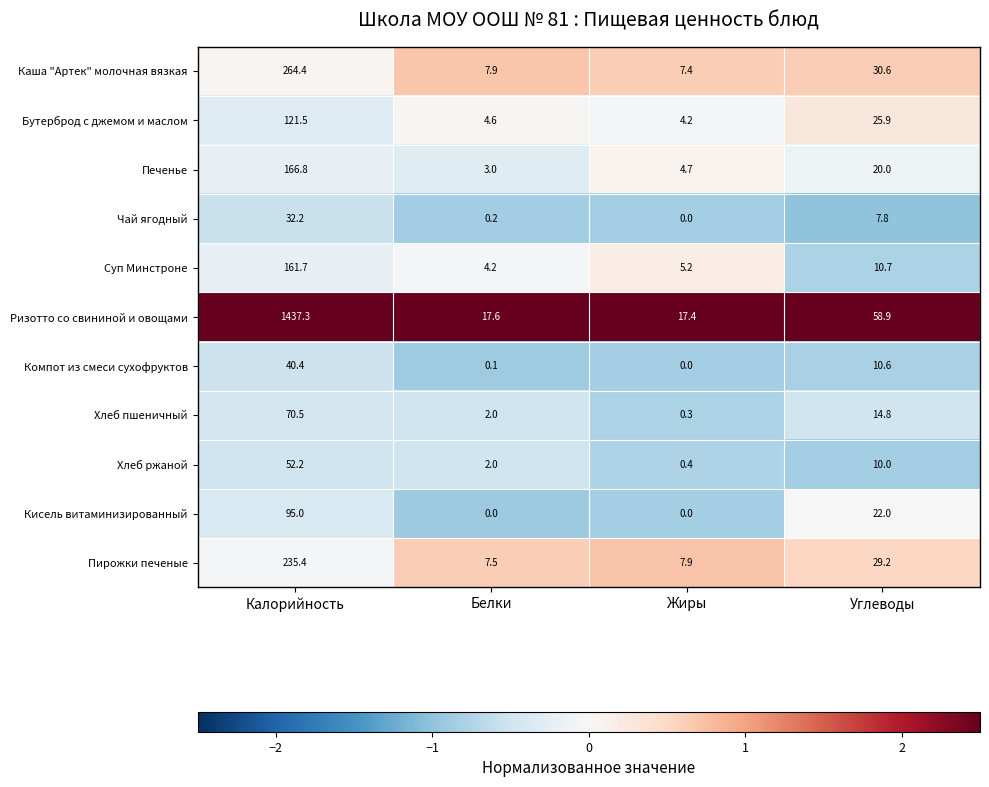

Is it true that Хлеб ржаной equals 52.2 at Калорийность?

True